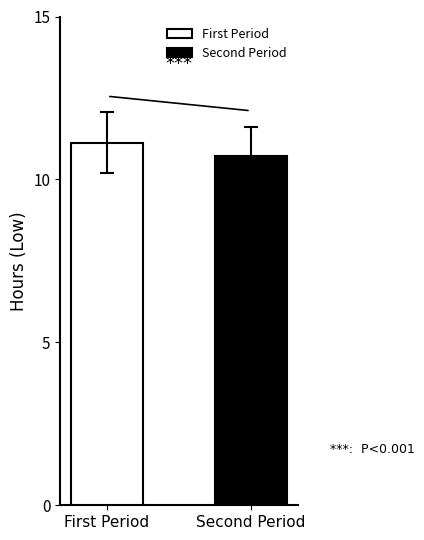

What is the greatest value displayed?

11.1